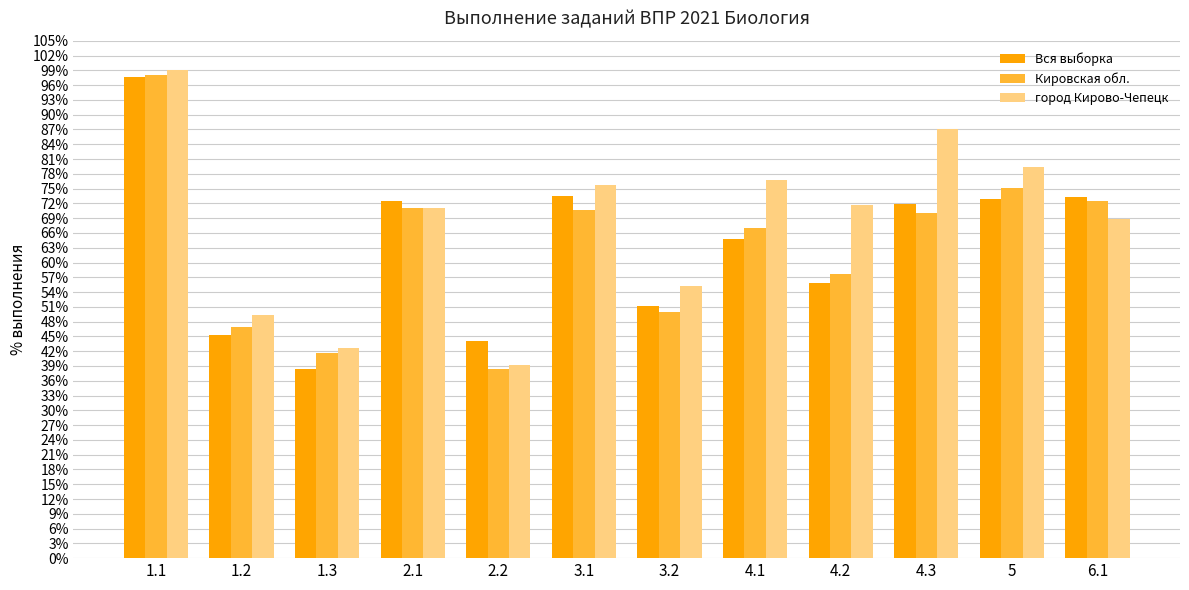

True or false: Вся выборка has a value of 97.7 at 1.1.

True